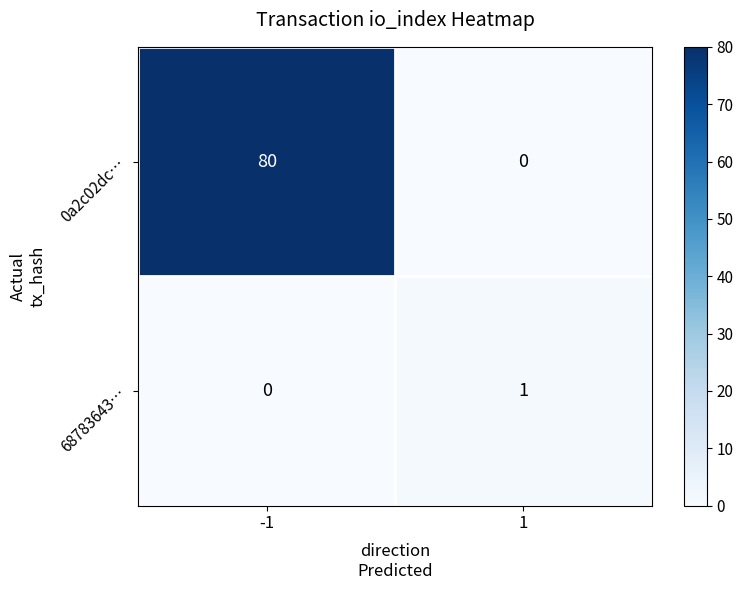

Reading right to left, what are all the values shown in this chart?

0a2c02dc…: 1=0	-1=80
68783643…: 1=1	-1=0